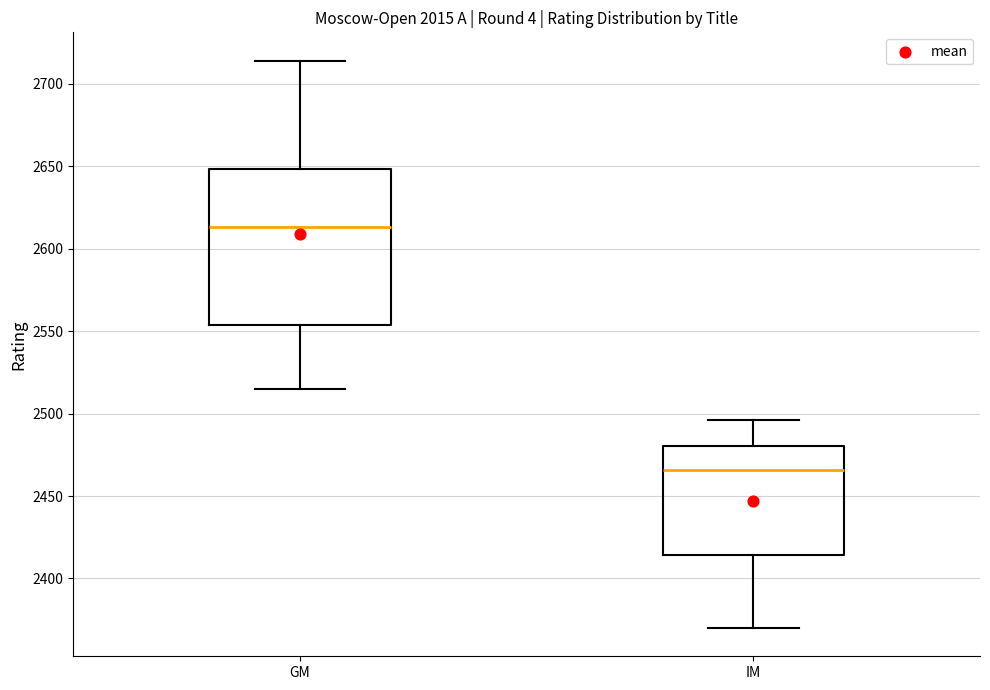

Which box is the tallest, from its lower edge to its upper edge?

GM